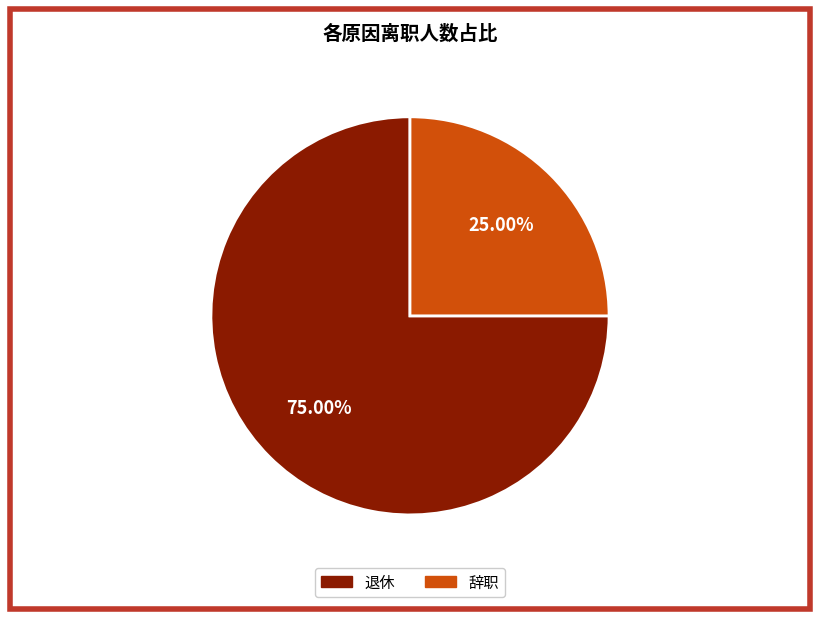

Is there any slice that represents more than half of the pie?

Yes